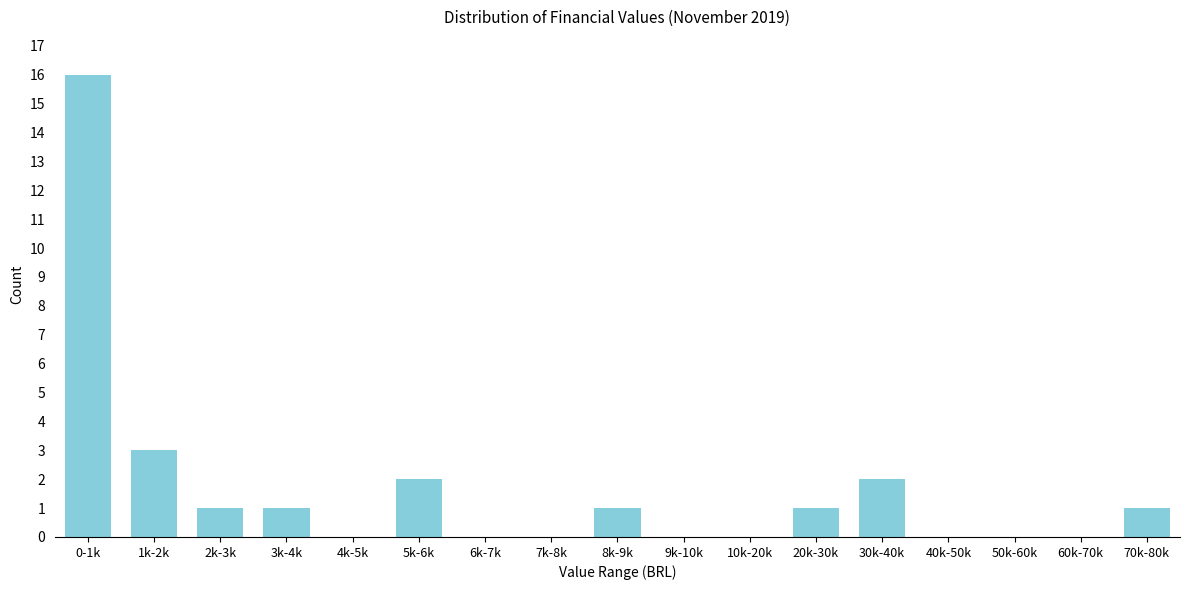

Reading right to left, list all the values displayed in this chart.

70k-80k=1	60k-70k=0	50k-60k=0	40k-50k=0	30k-40k=2	20k-30k=1	10k-20k=0	9k-10k=0	8k-9k=1	7k-8k=0	6k-7k=0	5k-6k=2	4k-5k=0	3k-4k=1	2k-3k=1	1k-2k=3	0-1k=16